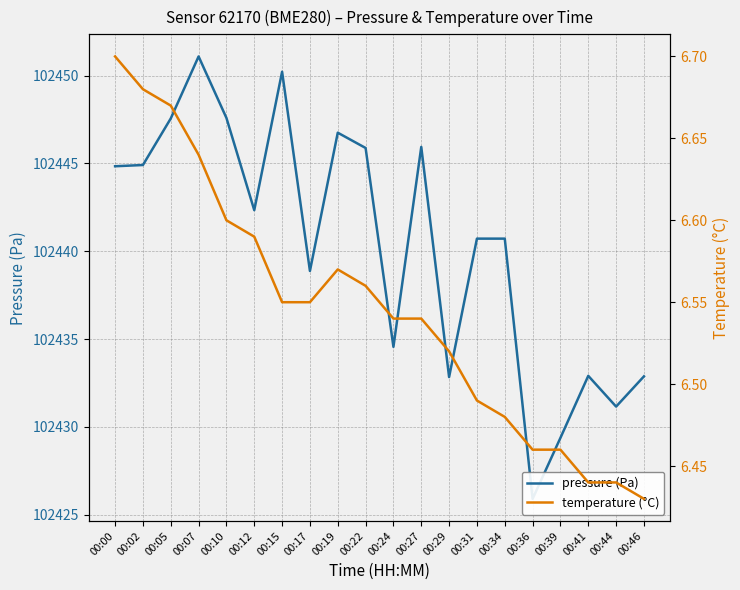

Which category has the highest value in the pressure (Pa) series?

00:07